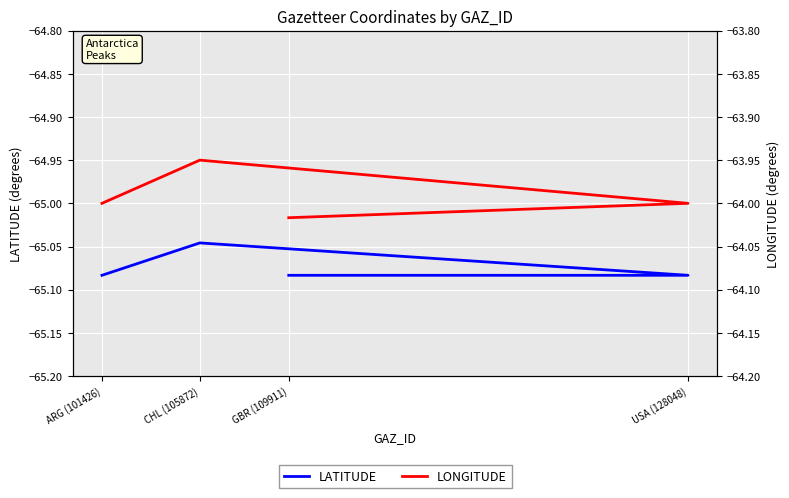

What is the highest value of the LONGITUDE series?

-64.0